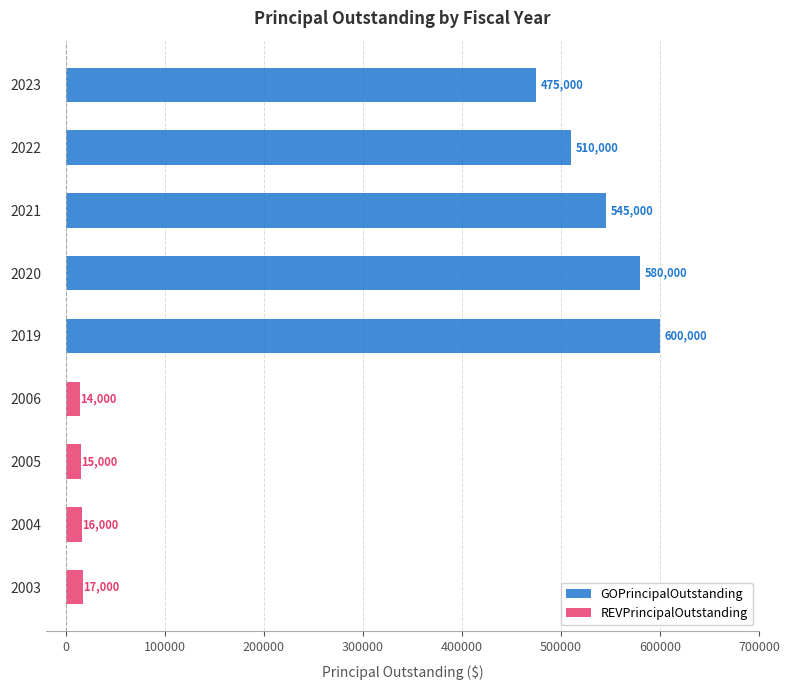

At how many categories does at least one series exceed 140148?

5